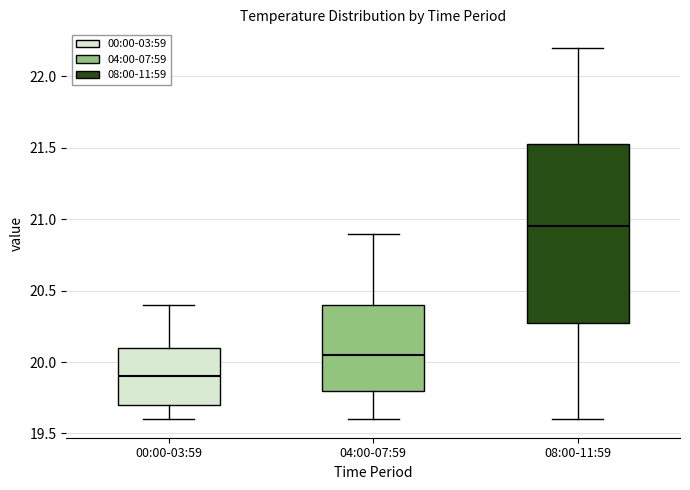

Which box is the tallest, from its lower edge to its upper edge?

08:00-11:59